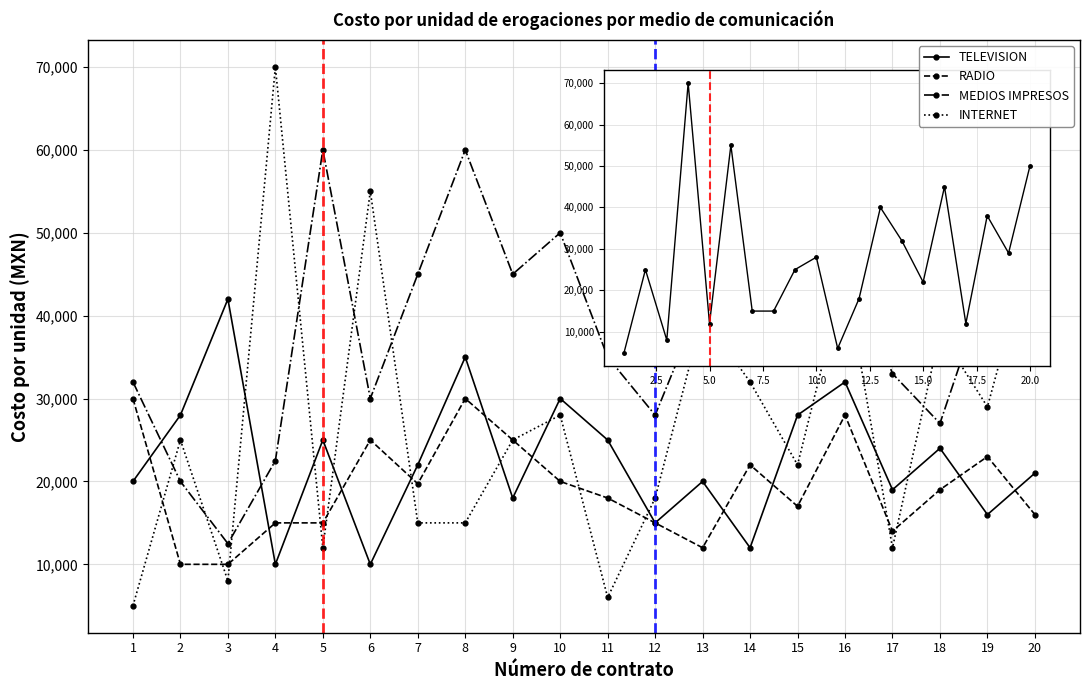

What is the maximum value shown in the chart?

70000.0